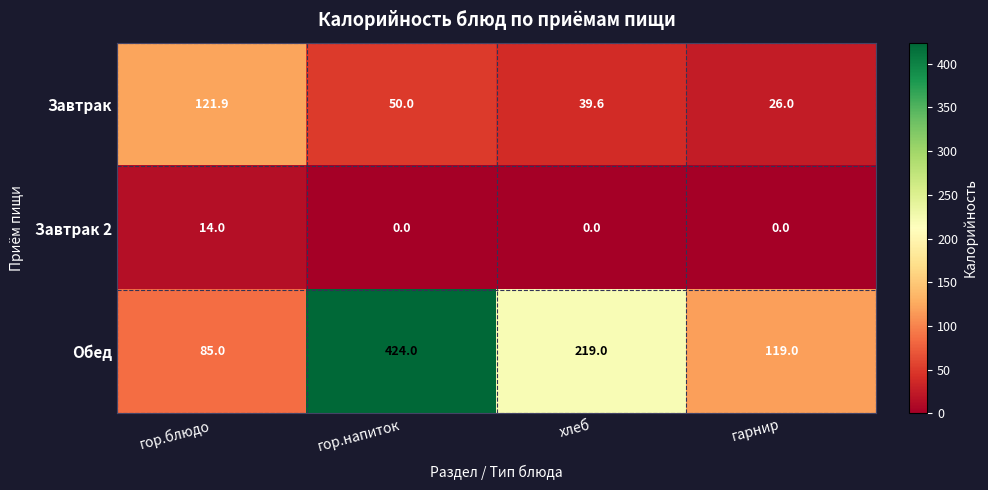

Reading right to left, what are all the values shown in this chart?

Завтрак: гарнир=26.0	хлеб=39.6	гор.напиток=50.0	гор.блюдо=121.9
Завтрак 2: гарнир=0.0	хлеб=0.0	гор.напиток=0.0	гор.блюдо=14.0
Обед: гарнир=119.0	хлеб=219.0	гор.напиток=424.0	гор.блюдо=85.0